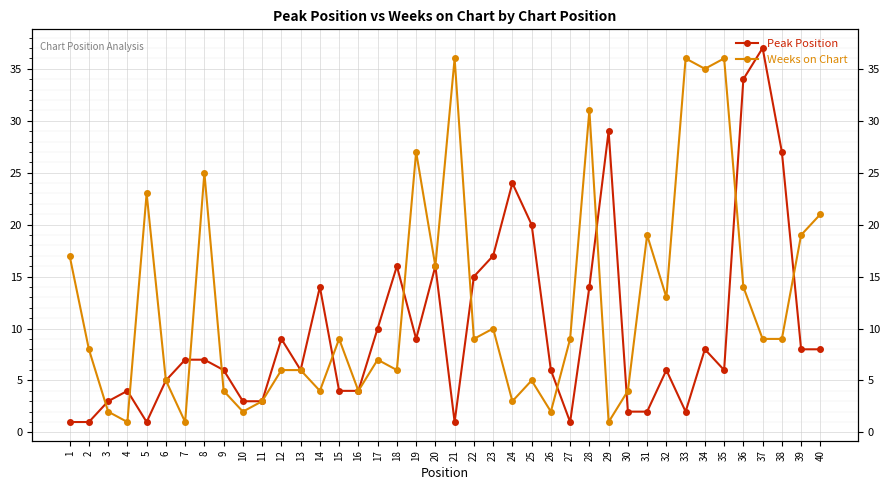

Is this an area chart (filled region under the line)?

No